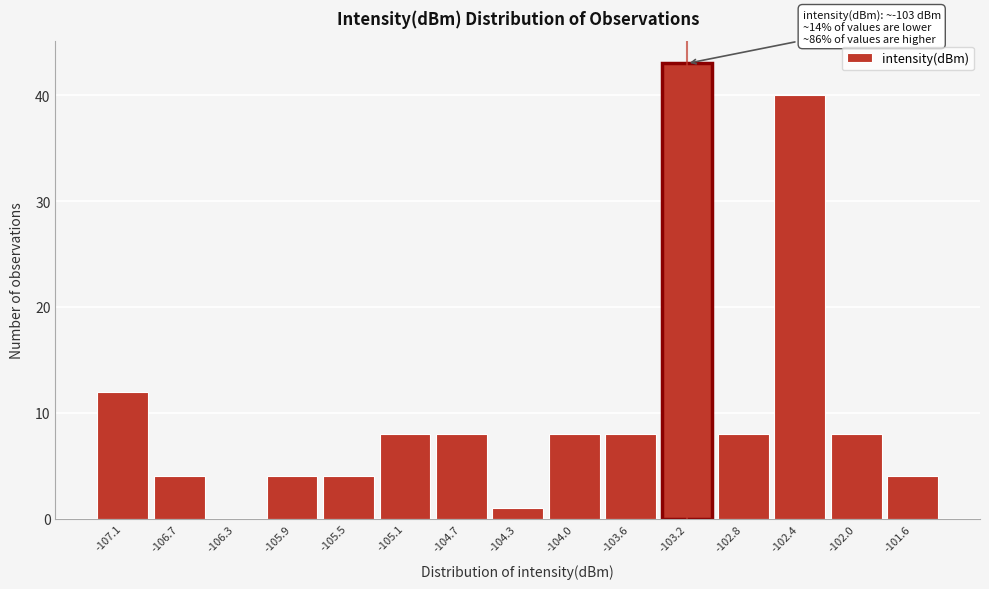

Reading left to right, transcribe all the data shown in this chart.

-107.1=12	-106.7=4	-106.3=0	-105.9=4	-105.5=4	-105.1=8	-104.7=8	-104.3=1	-104.0=8	-103.6=8	-103.2=43	-102.8=8	-102.4=40	-102.0=8	-101.6=4